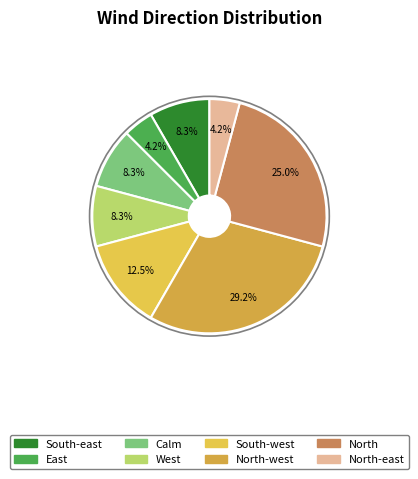

How many slices are in this pie chart?

8